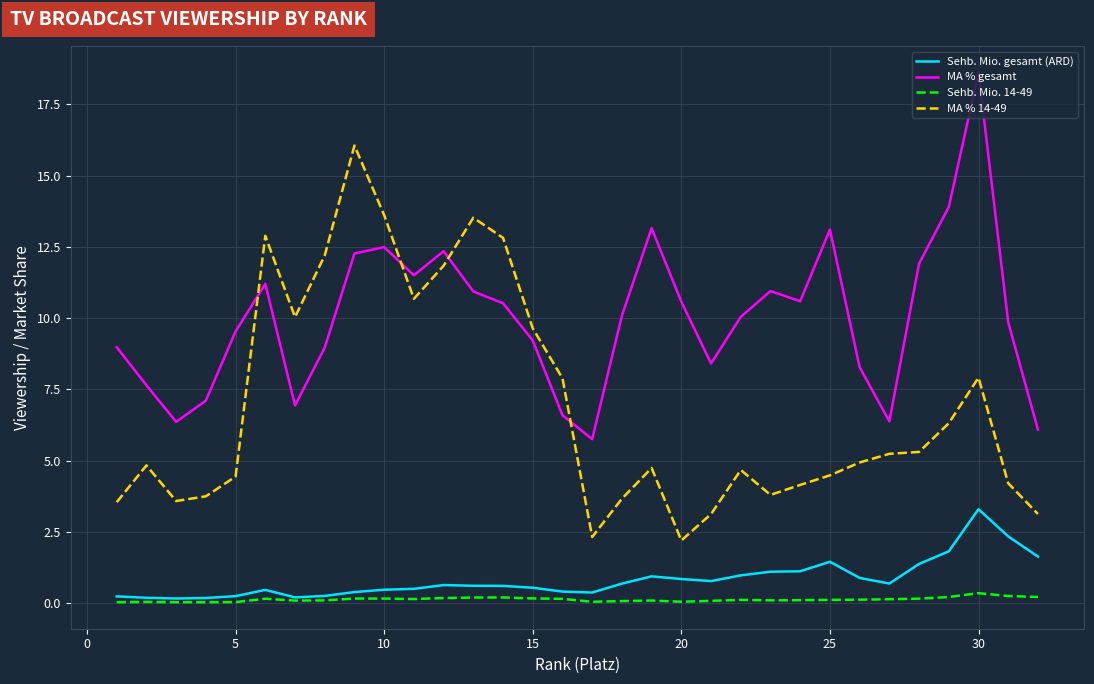

What is the minimum value for MA % 14-49?

2.2